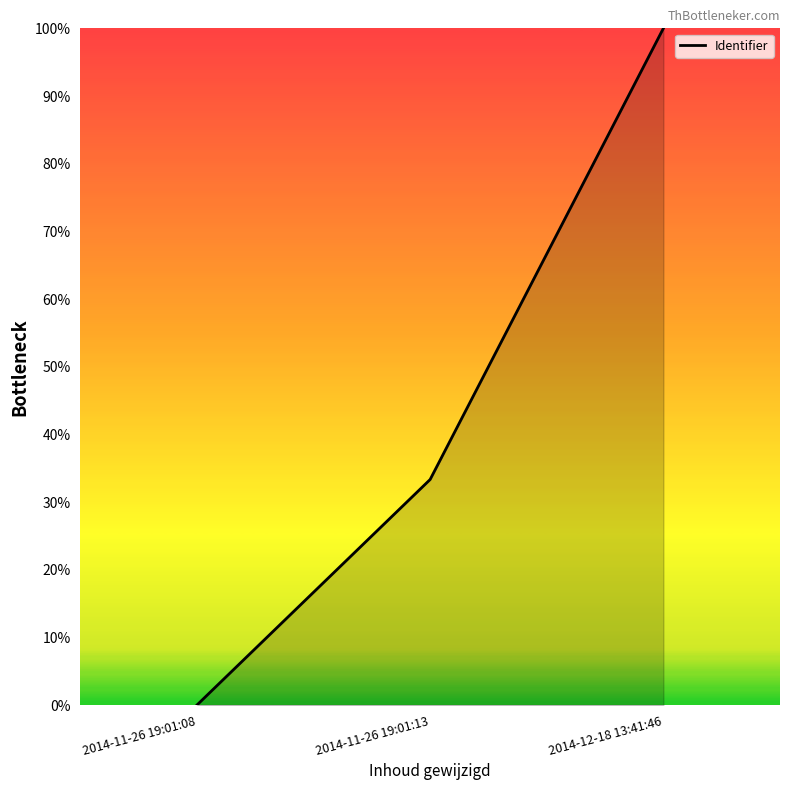

Reading left to right, extract all data points from this chart.

0.0	33.3	100.0